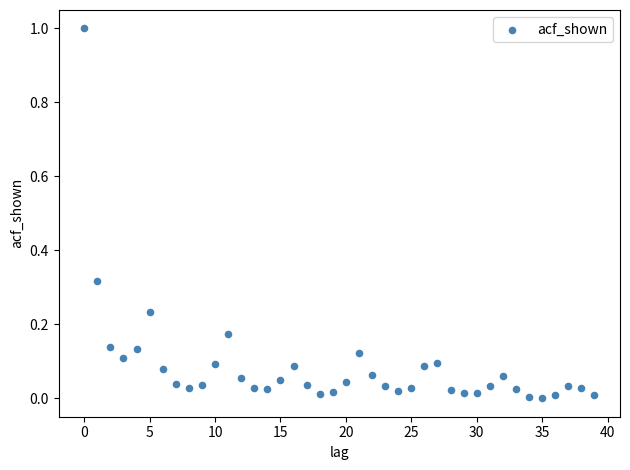

What is the range of Y values (max minus min)?

1.0